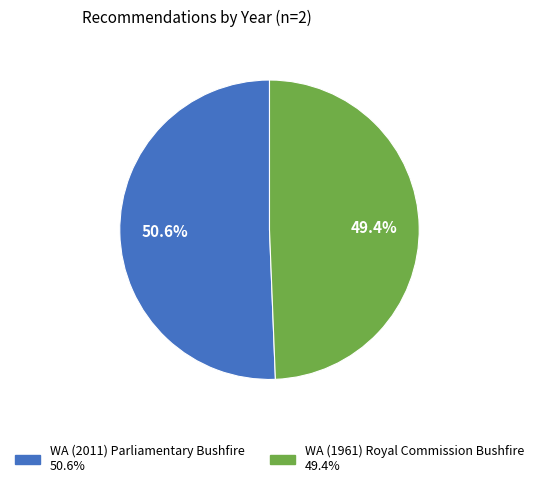

The WA (2011) Parliamentary Bushfire slice represents 63% of the pie. True or false?

False